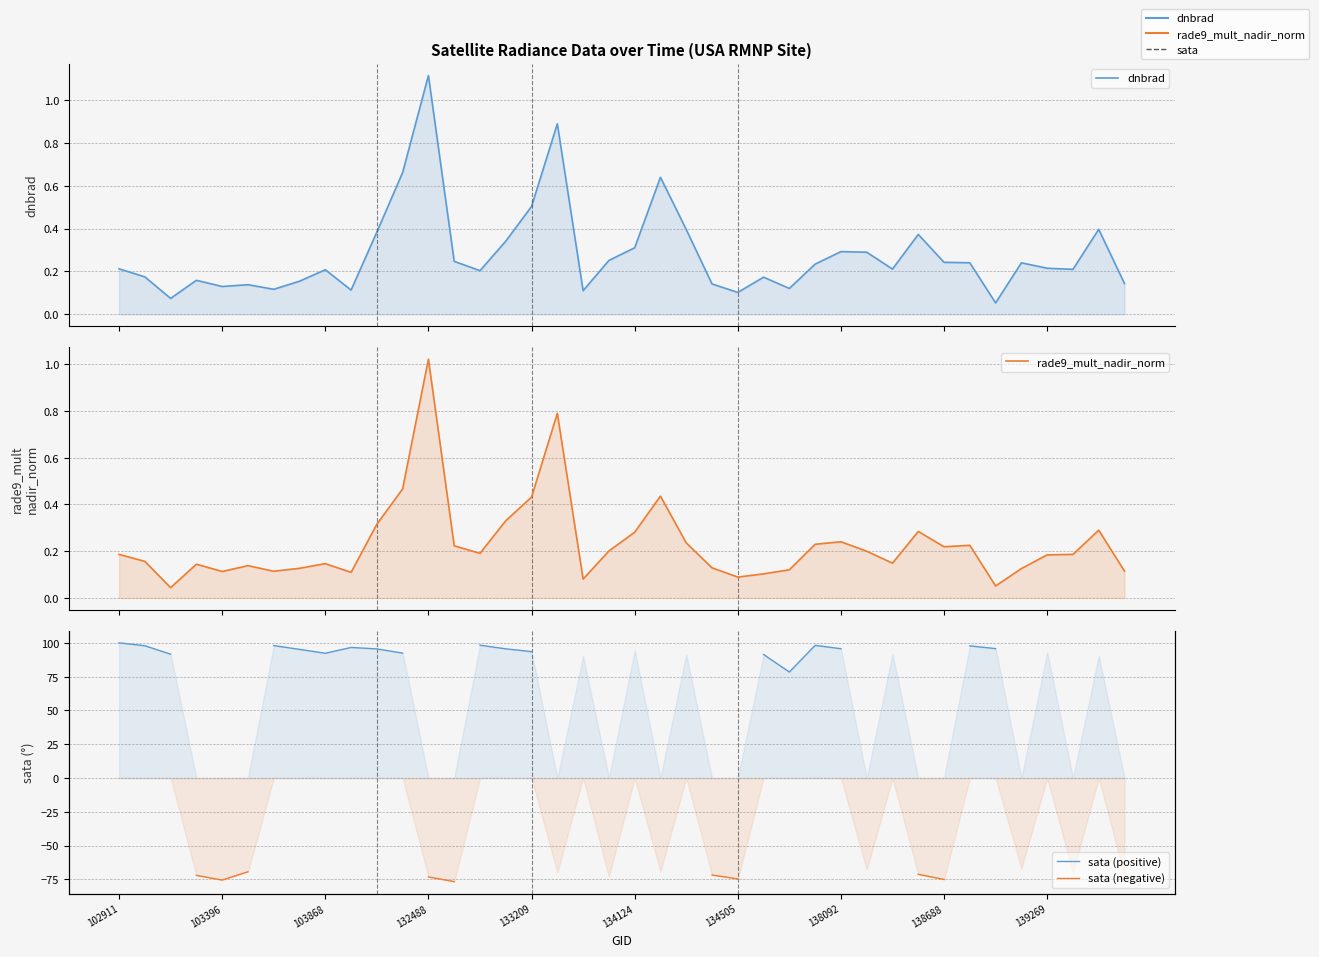

The value of rade9_mult_nadir_norm at 26 is 0.1. True or false?

False